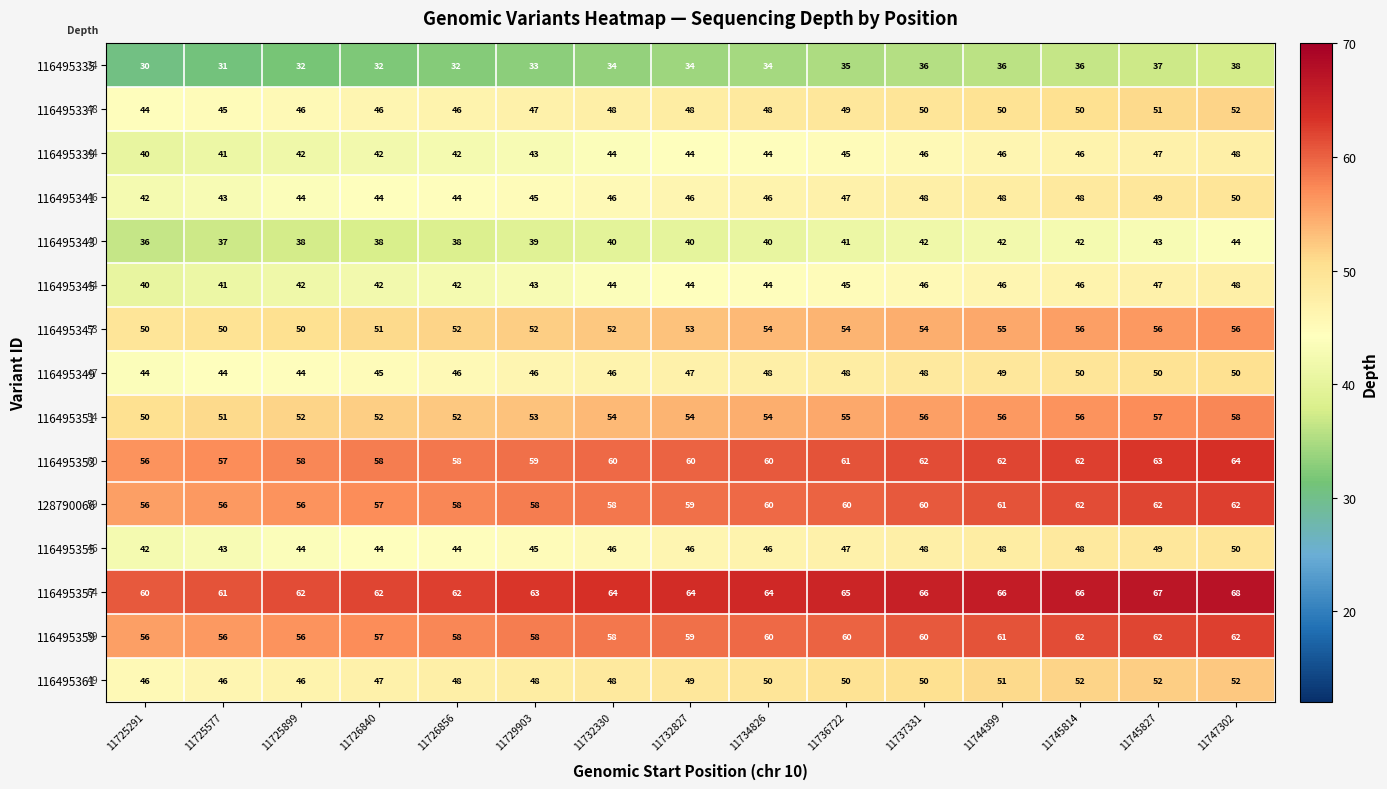

The 116495355 series shows 46 at 11732827. True or false?

True